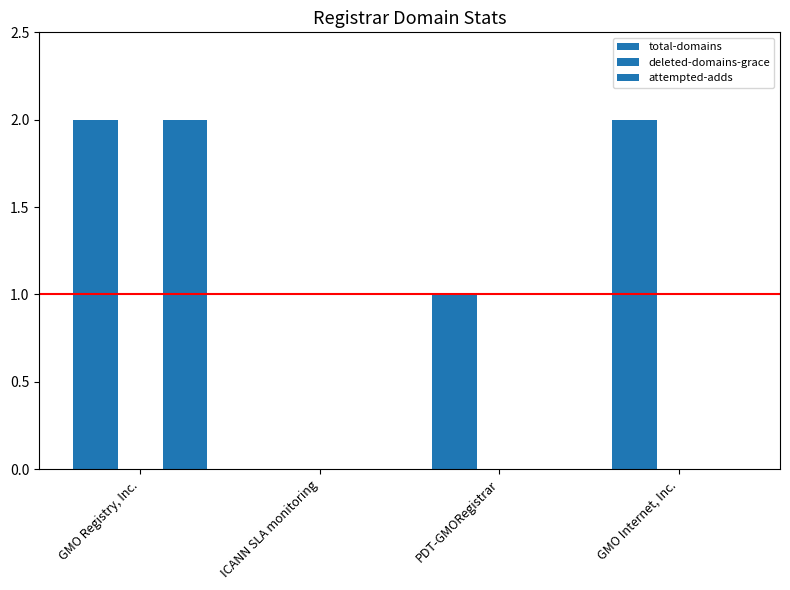

Which series has the largest total across all categories?

total-domains